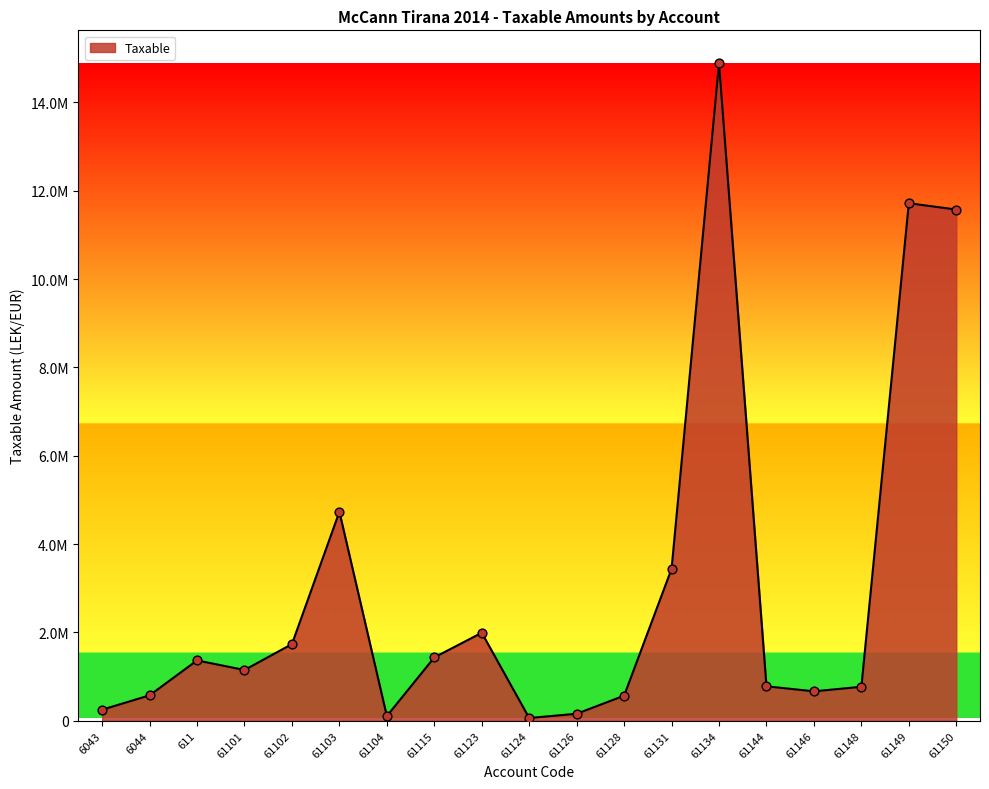

Does the chart have visible grid lines?

No